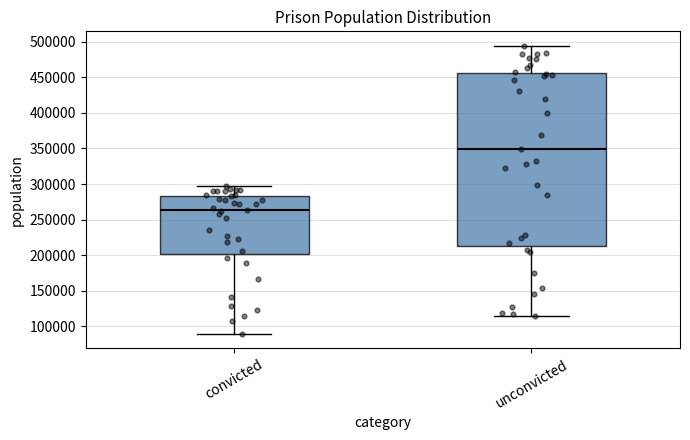

Reading left to right, transcribe this box plot: for each box, give where its median line is, the range the box spans, and where its two whiskers end, as read against the y-axis. The values are not printed on the chart, so give them approximately, as read against the axis.

convicted: median 265000, box 200000 to 285000, whiskers 90000 to 295000
unconvicted: median 350000, box 215000 to 455000, whiskers 115000 to 495000